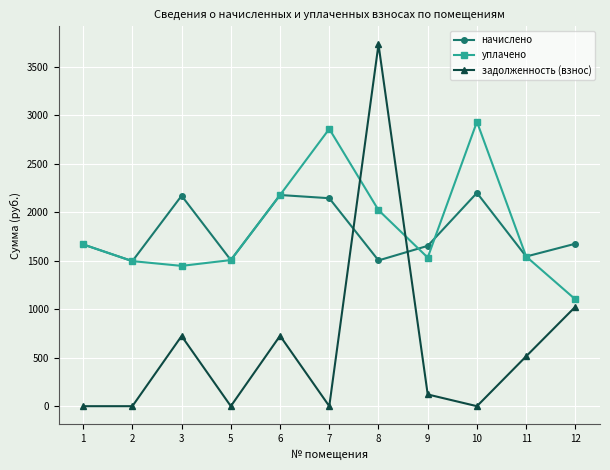

True or false: задолженность (взнос) and начислено intersect in this chart.

True